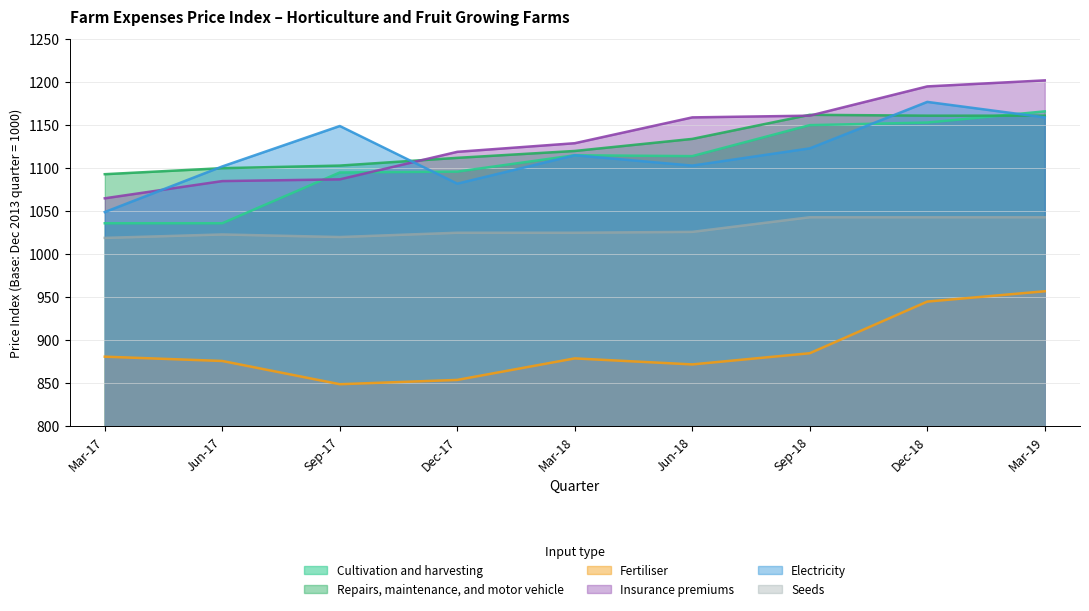

What is the minimum value for Seeds?

1019